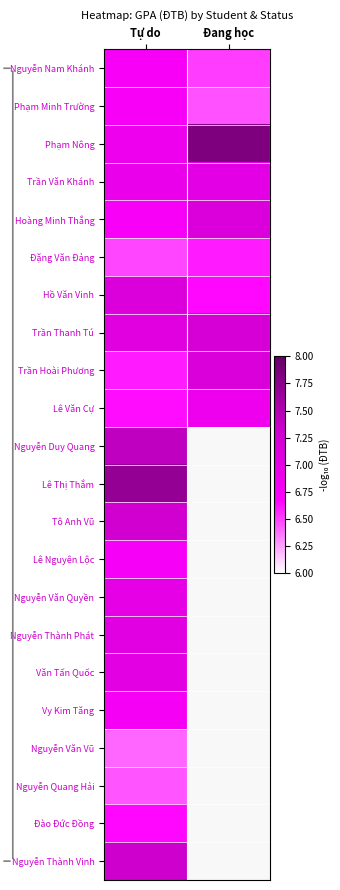

The Trần Thanh Tú series shows 7.1 at Tự do. True or false?

True